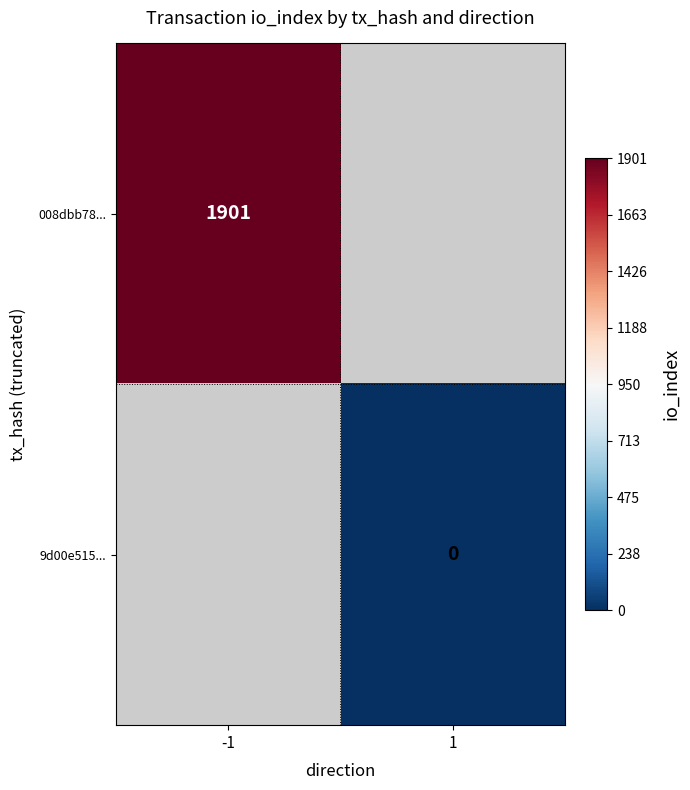

Is it true that 008dbb78... equals 3136 at -1?

False